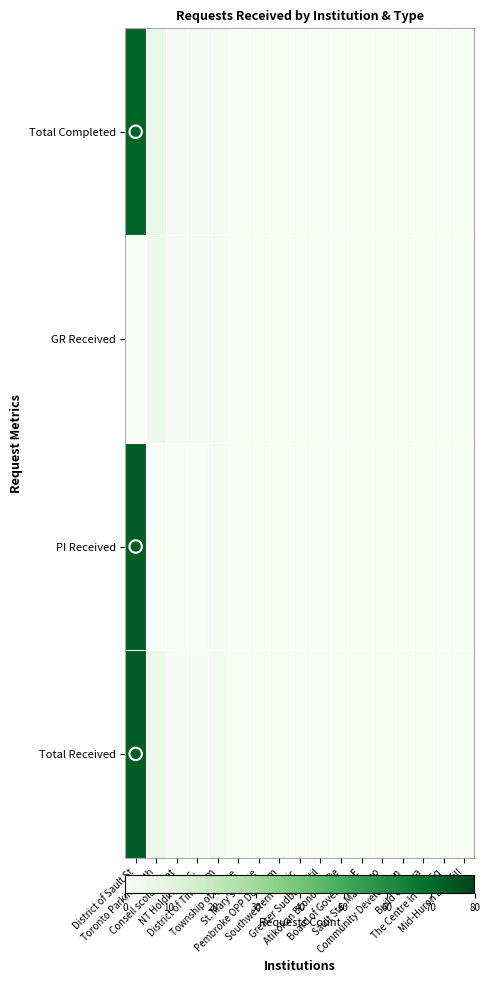

Reading left to right, list all the values displayed in this chart.

Total Received: District of Sault St=74	Toronto Parking Auth=5	Conseil scolaire cat=1	NT Holdings Inc.=1	District of Timiskam=2	Township of Ignace=0	St. Mary's Home=0	Pembroke OPP Detachm=0	Southwestern Public =0	Greater Sudbury Util=0	Atikokan Economic De=0	Board of Governors E=0	Sault Ste. Marie Eco=0	Community Developmen=0	Build Ottawa=0	The Centre In The Sq=0	Mid-Huron Landfill=0
PI Received: District of Sault St=74	Toronto Parking Auth=0	Conseil scolaire cat=0	NT Holdings Inc.=0	District of Timiskam=1	Township of Ignace=0	St. Mary's Home=0	Pembroke OPP Detachm=0	Southwestern Public =0	Greater Sudbury Util=0	Atikokan Economic De=0	Board of Governors E=0	Sault Ste. Marie Eco=0	Community Developmen=0	Build Ottawa=0	The Centre In The Sq=0	Mid-Huron Landfill=0
GR Received: District of Sault St=0	Toronto Parking Auth=5	Conseil scolaire cat=1	NT Holdings Inc.=1	District of Timiskam=1	Township of Ignace=0	St. Mary's Home=0	Pembroke OPP Detachm=0	Southwestern Public =0	Greater Sudbury Util=0	Atikokan Economic De=0	Board of Governors E=0	Sault Ste. Marie Eco=0	Community Developmen=0	Build Ottawa=0	The Centre In The Sq=0	Mid-Huron Landfill=0
Total Completed: District of Sault St=72	Toronto Parking Auth=7	Conseil scolaire cat=1	NT Holdings Inc.=1	District of Timiskam=1	Township of Ignace=0	St. Mary's Home=0	Pembroke OPP Detachm=0	Southwestern Public =0	Greater Sudbury Util=0	Atikokan Economic De=0	Board of Governors E=0	Sault Ste. Marie Eco=0	Community Developmen=0	Build Ottawa=0	The Centre In The Sq=0	Mid-Huron Landfill=0